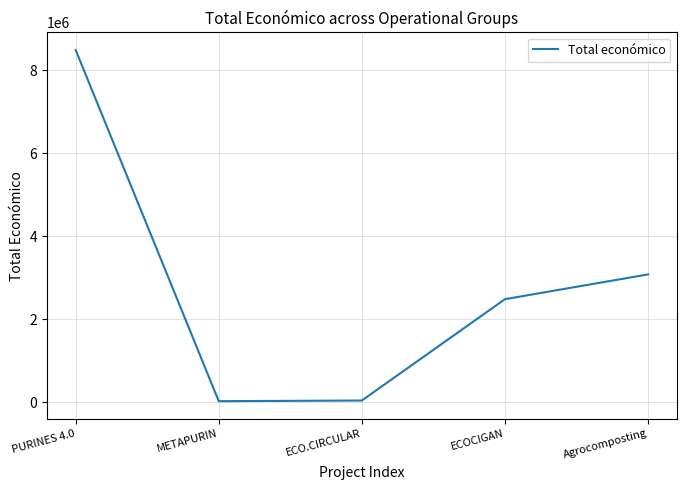

How many lines are shown in the chart?

1